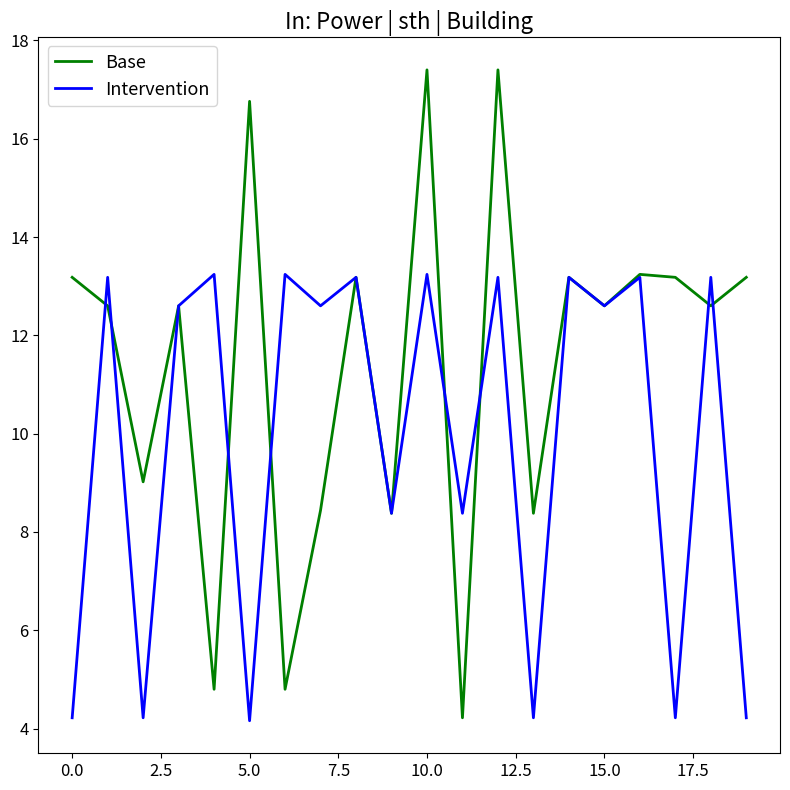

List the series in order of their peak value, lowest first.

Intervention, Base